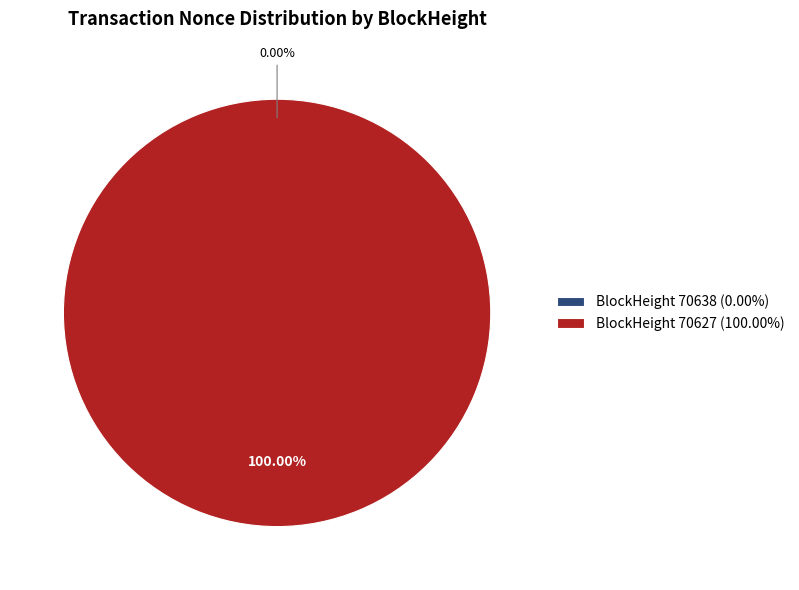

Which category has the biggest portion of the pie?

70627